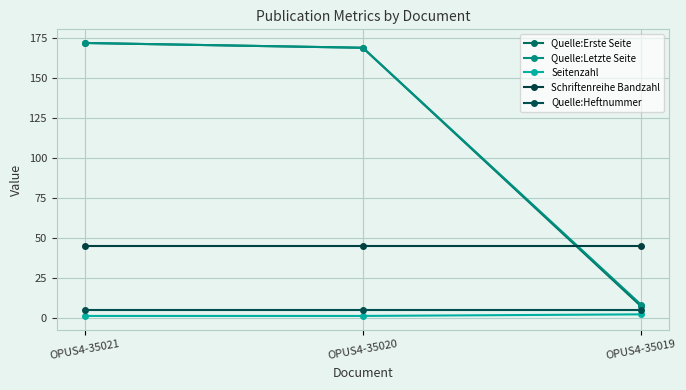

What is the total value across all series at OPUS4-35020?

389